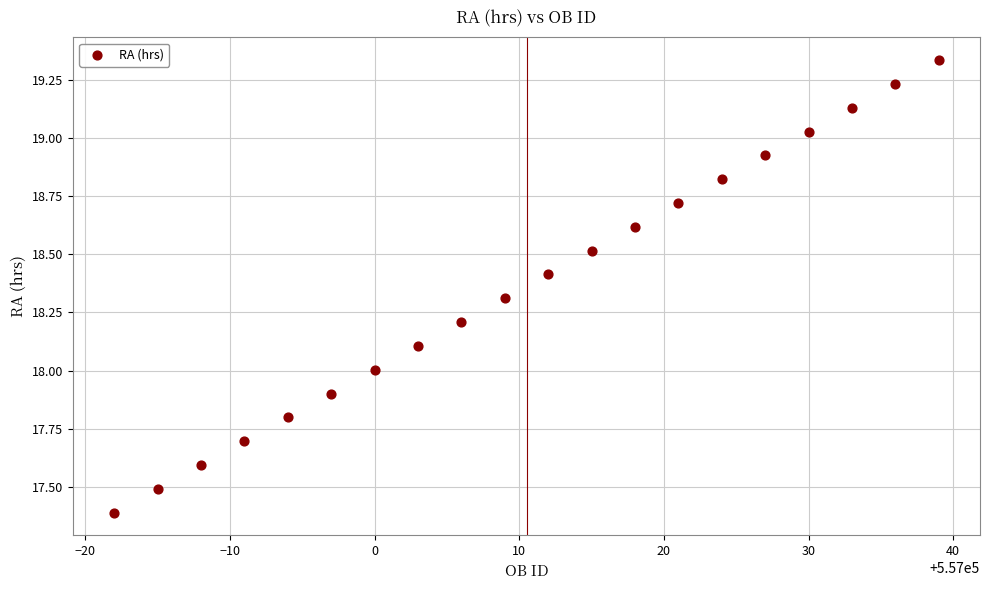

What is the range of X values (max minus min)?

57.0